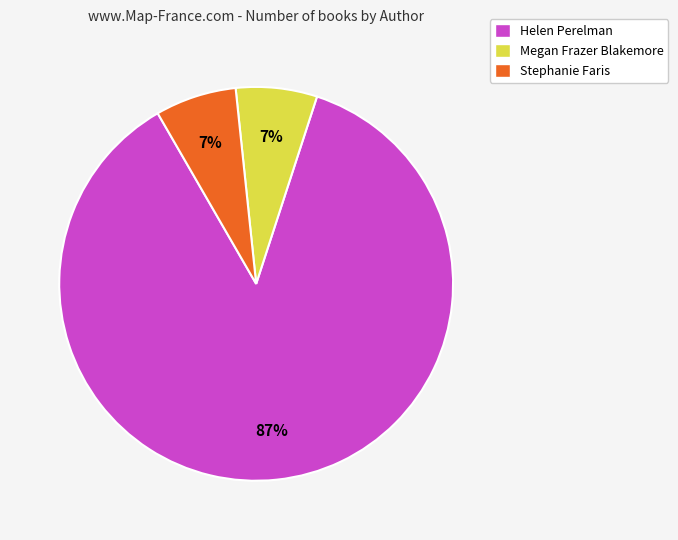

Count the number of slices in the pie.

3